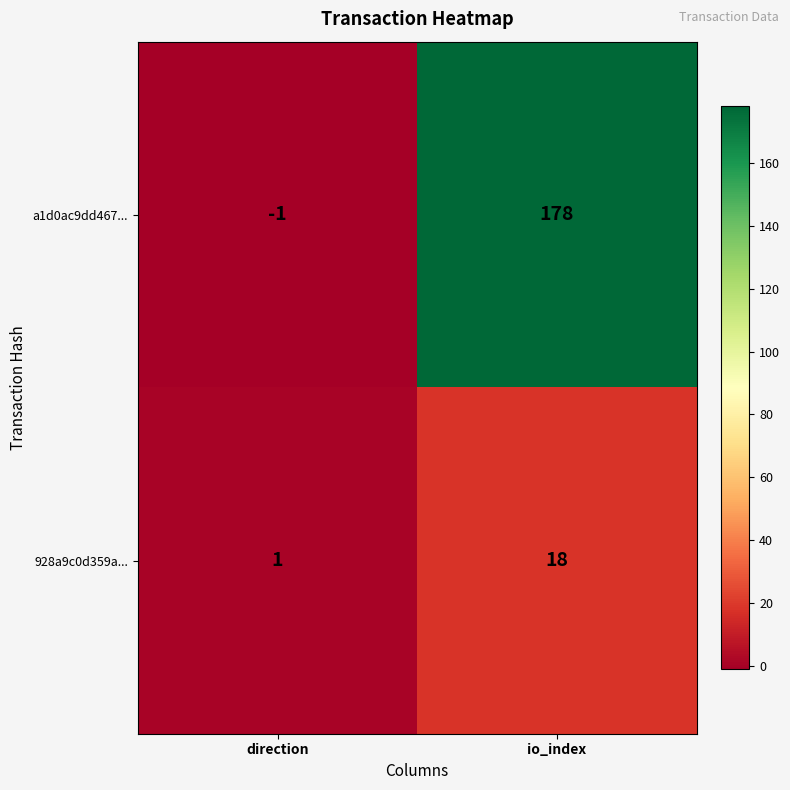

Rank the series by their maximum value, from highest to lowest.

a1d0ac9dd467..., 928a9c0d359a...